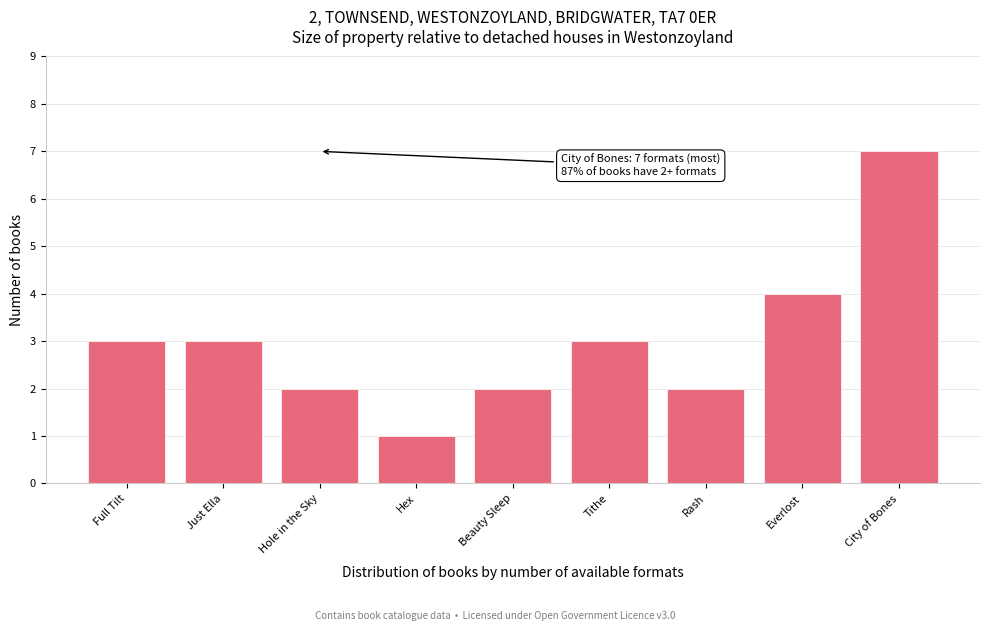

Reading left to right, list all the values displayed in this chart.

Full Tilt=3	Just Ella=3	Hole in the Sky=2	Hex=1	Beauty Sleep=2	Tithe=3	Rash=2	Everlost=4	City of Bones=7